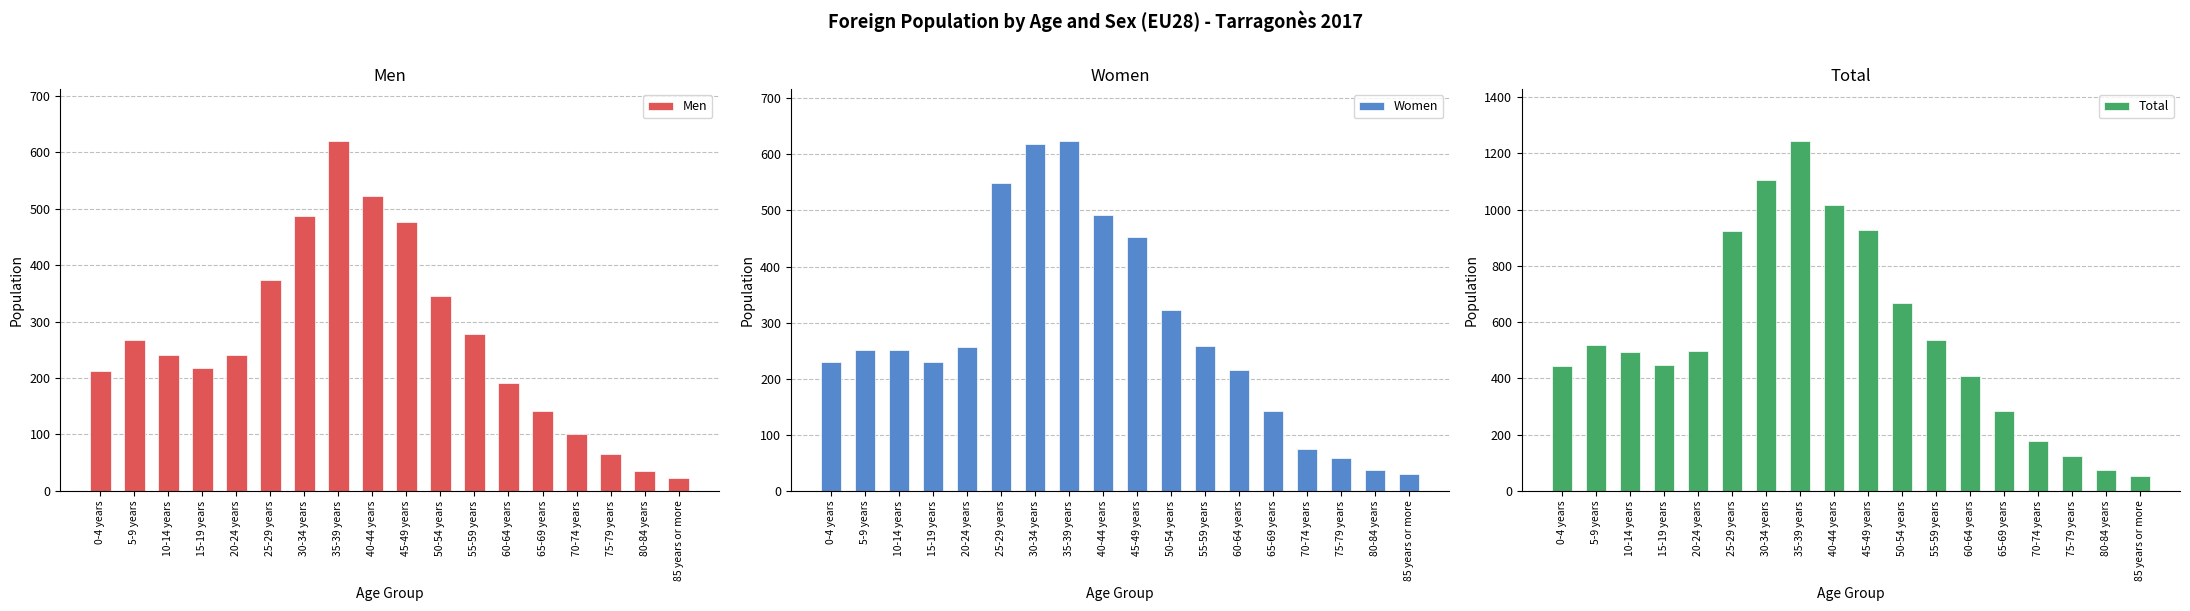

Reading left to right, transcribe all the data shown in this chart.

Men: 0-4 years=213	5-9 years=267	10-14 years=240	15-19 years=217	20-24 years=240	25-29 years=374	30-34 years=487	35-39 years=619	40-44 years=523	45-49 years=476	50-54 years=345	55-59 years=278	60-64 years=191	65-69 years=142	70-74 years=101	75-79 years=66	80-84 years=36	85 years or more=23
Women: 0-4 years=229	5-9 years=252	10-14 years=252	15-19 years=229	20-24 years=257	25-29 years=548	30-34 years=618	35-39 years=623	40-44 years=492	45-49 years=452	50-54 years=322	55-59 years=258	60-64 years=216	65-69 years=143	70-74 years=75	75-79 years=59	80-84 years=37	85 years or more=30
Total: 0-4 years=442	5-9 years=519	10-14 years=492	15-19 years=446	20-24 years=497	25-29 years=922	30-34 years=1105	35-39 years=1242	40-44 years=1015	45-49 years=928	50-54 years=667	55-59 years=536	60-64 years=407	65-69 years=285	70-74 years=176	75-79 years=125	80-84 years=73	85 years or more=53